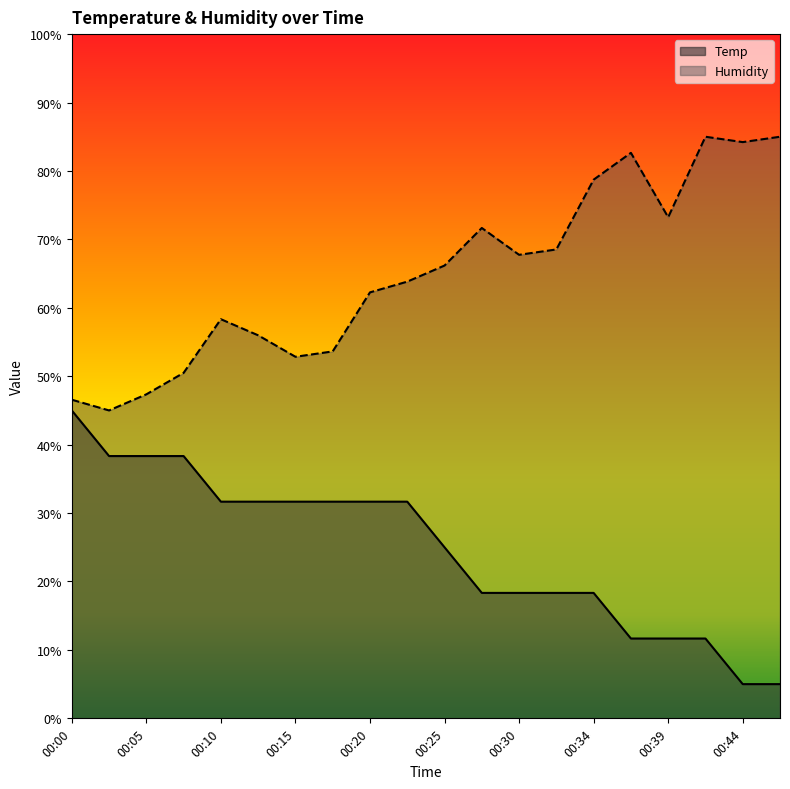

True or false: Humidity has a value of 52.8 at 00:15.

True